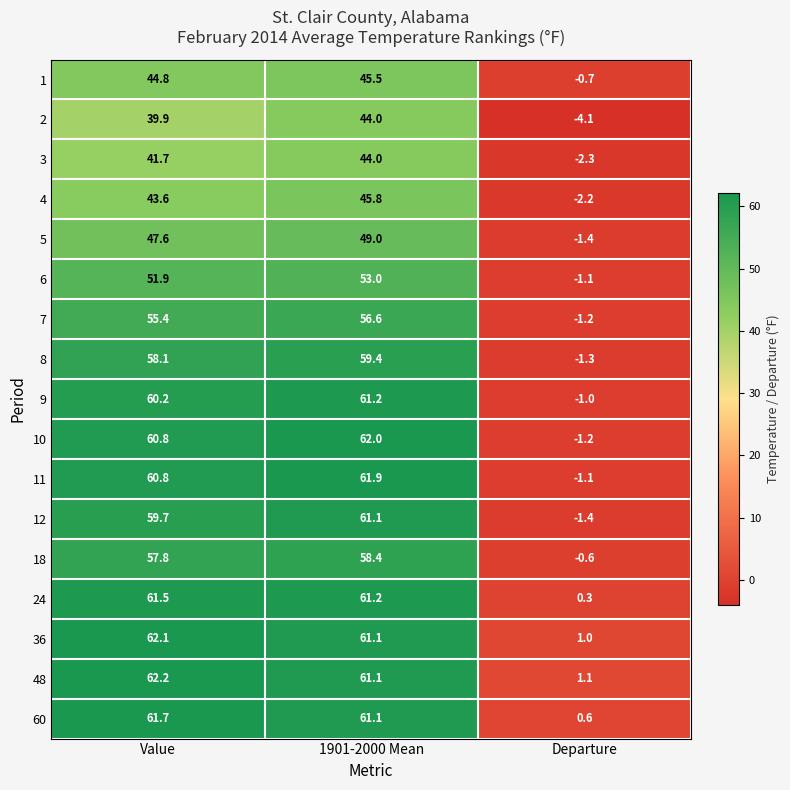

What is the minimum value shown in the chart?

-4.1